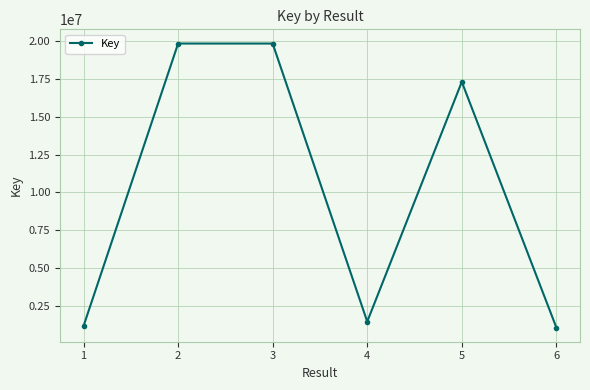

What is the minimum value shown in the chart?

1052483